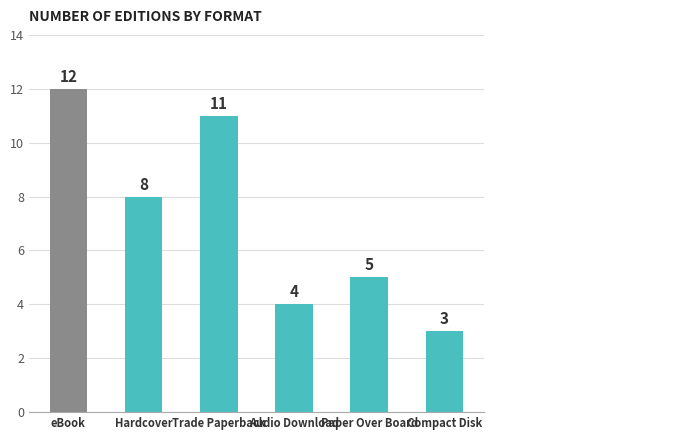

Reading left to right, extract all data points from this chart.

12	8	11	4	5	3